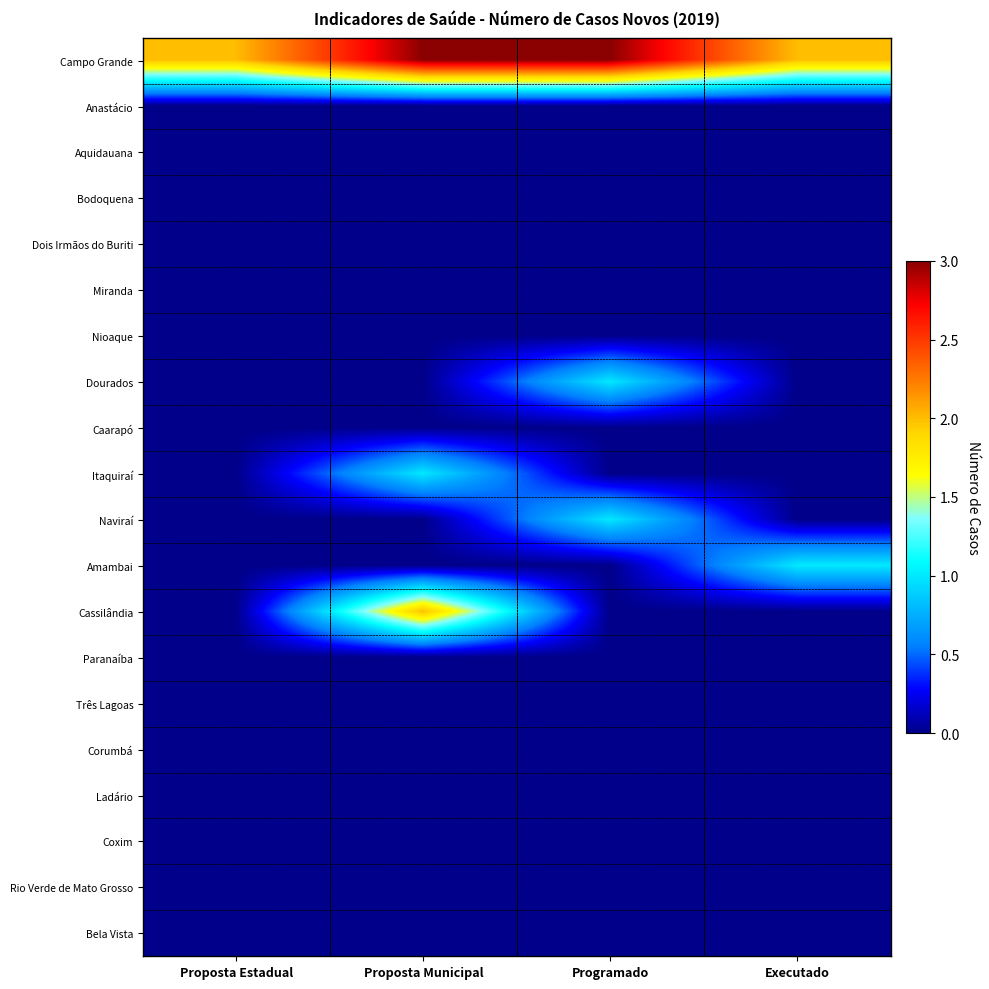

What is the total value across all series at Executado?

3